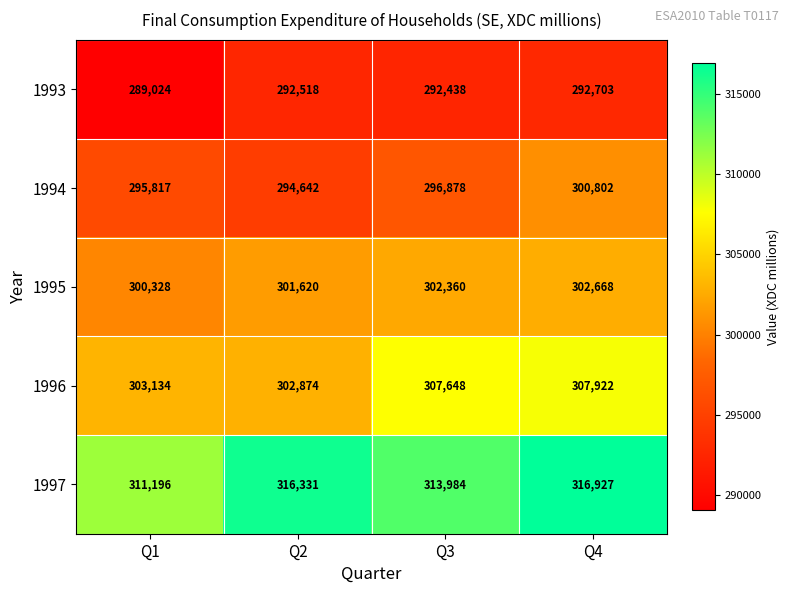

What is the spread (max minus min) of values at Q3?

21546